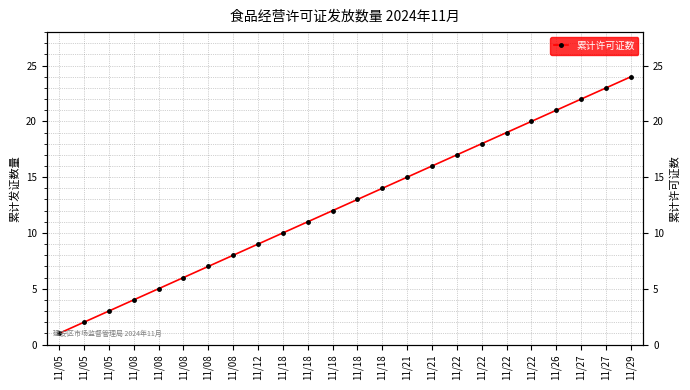

Reading right to left, transcribe all the data shown in this chart.

24	23	22	21	20	19	18	17	16	15	14	13	12	11	10	9	8	7	6	5	4	3	2	1